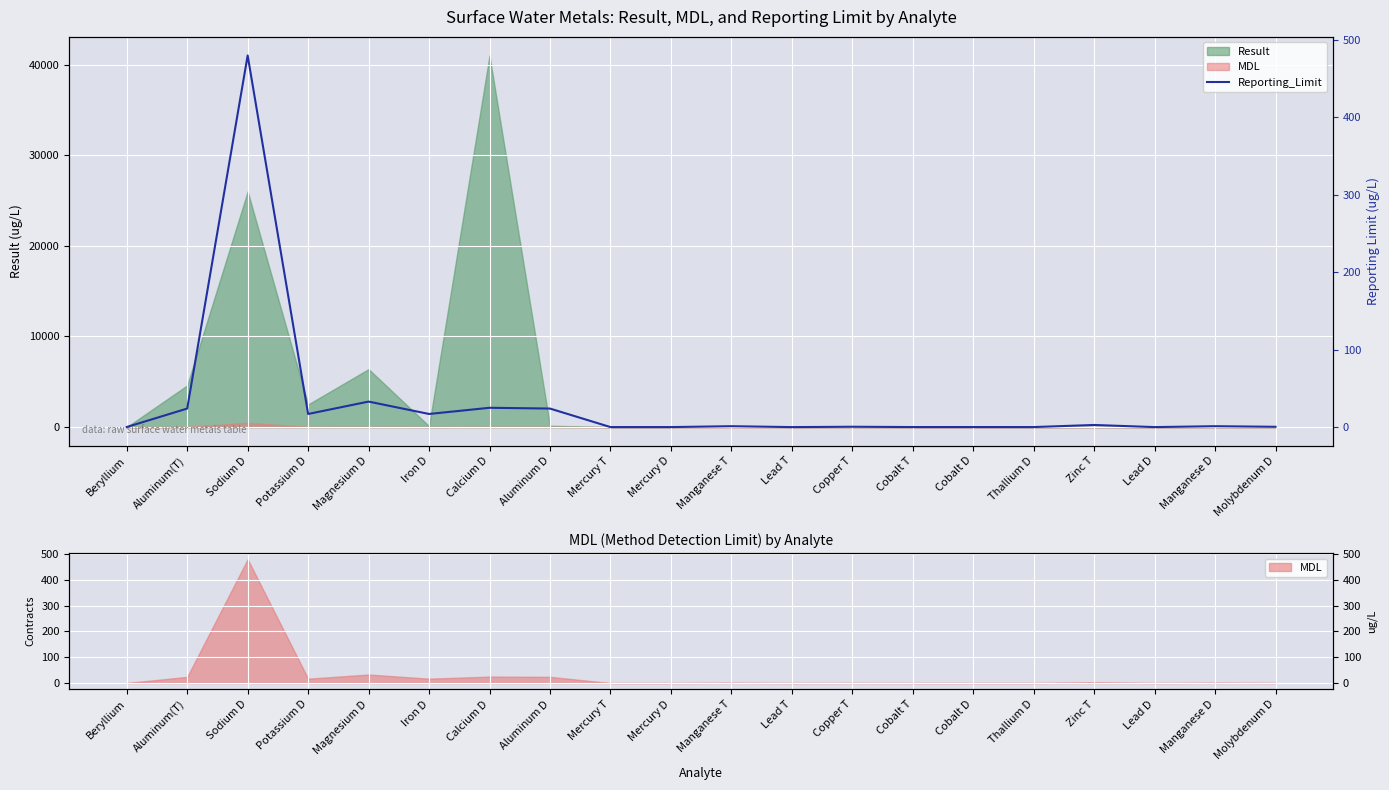

Count the number of categories in the chart.

20